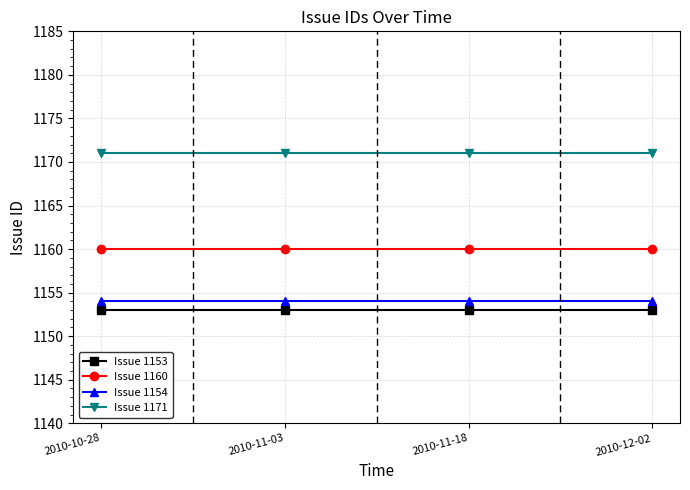

Reading left to right, list all the values displayed in this chart.

Issue 1153: 2010-10-28=1153	2010-11-03=1153	2010-11-18=1153	2010-12-02=1153
Issue 1160: 2010-10-28=1160	2010-11-03=1160	2010-11-18=1160	2010-12-02=1160
Issue 1154: 2010-10-28=1154	2010-11-03=1154	2010-11-18=1154	2010-12-02=1154
Issue 1171: 2010-10-28=1171	2010-11-03=1171	2010-11-18=1171	2010-12-02=1171